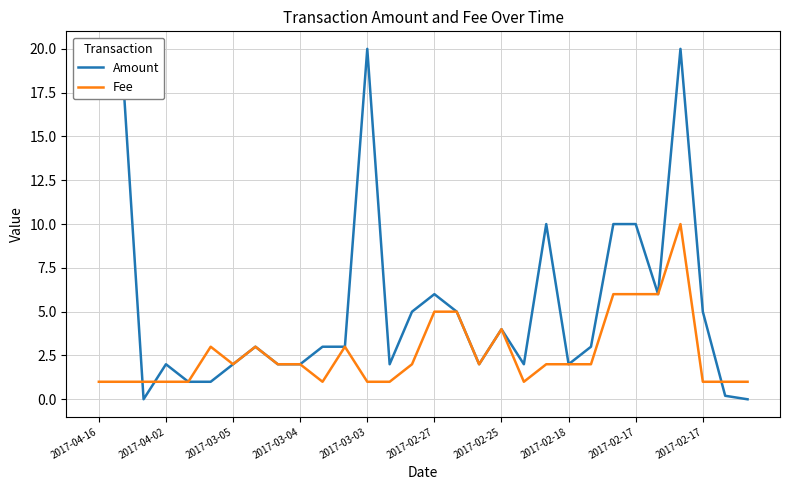

Rank the series by their average value, from highest to lowest.

Amount, Fee